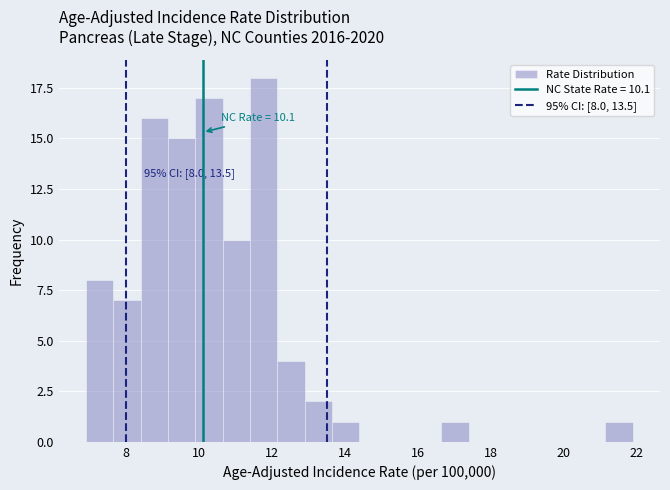

Read against the x-axis, roughly where is the centre of the tallest bar?

11.8